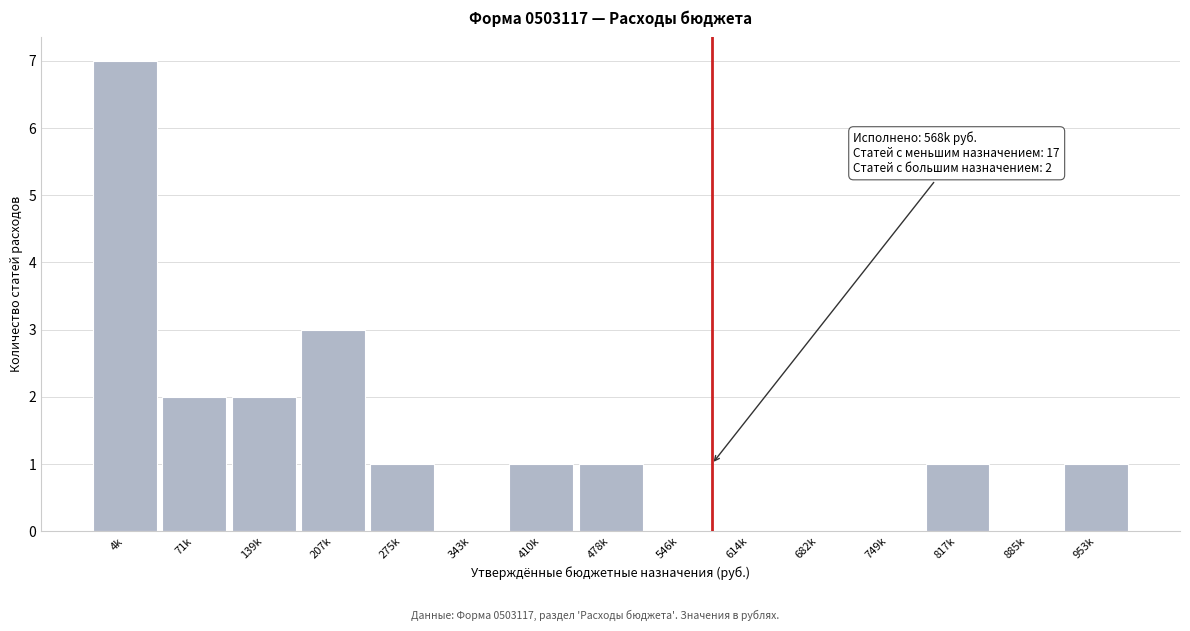

Reading left to right, what are all the values shown in this chart?

4k=7	71k=2	139k=2	207k=3	275k=1	343k=0	410k=1	478k=1	546k=0	614k=0	682k=0	749k=0	817k=1	885k=0	953k=1